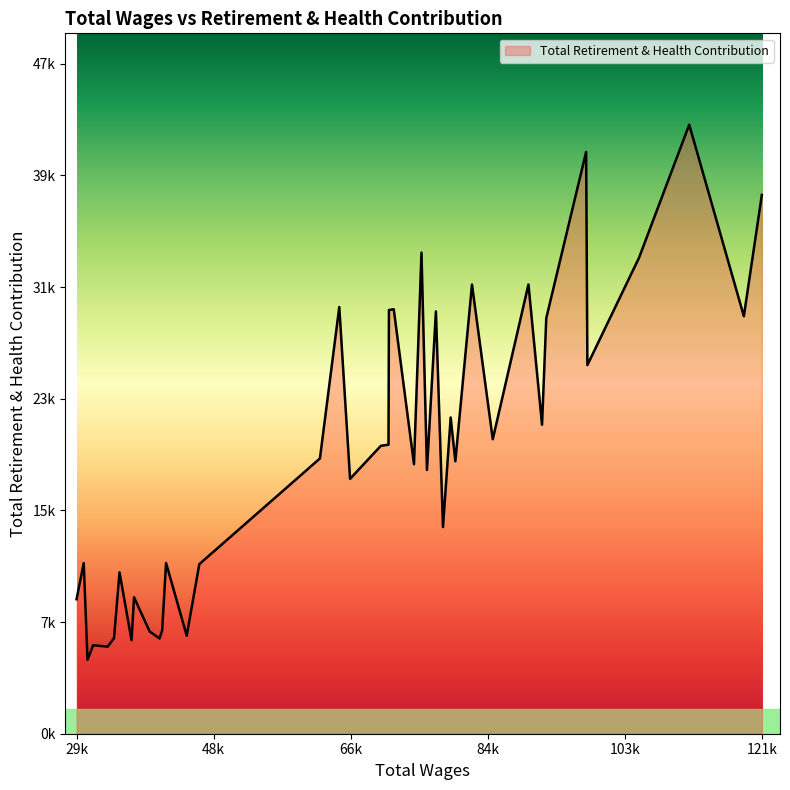

Does the chart have visible grid lines?

No